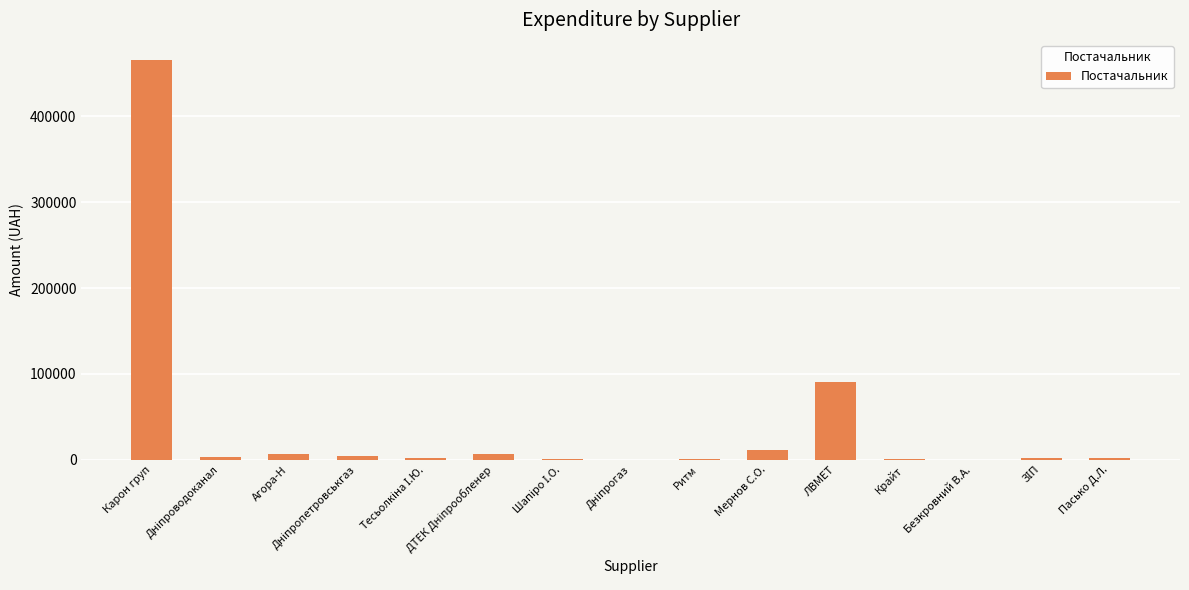

Count the number of categories in the chart.

15